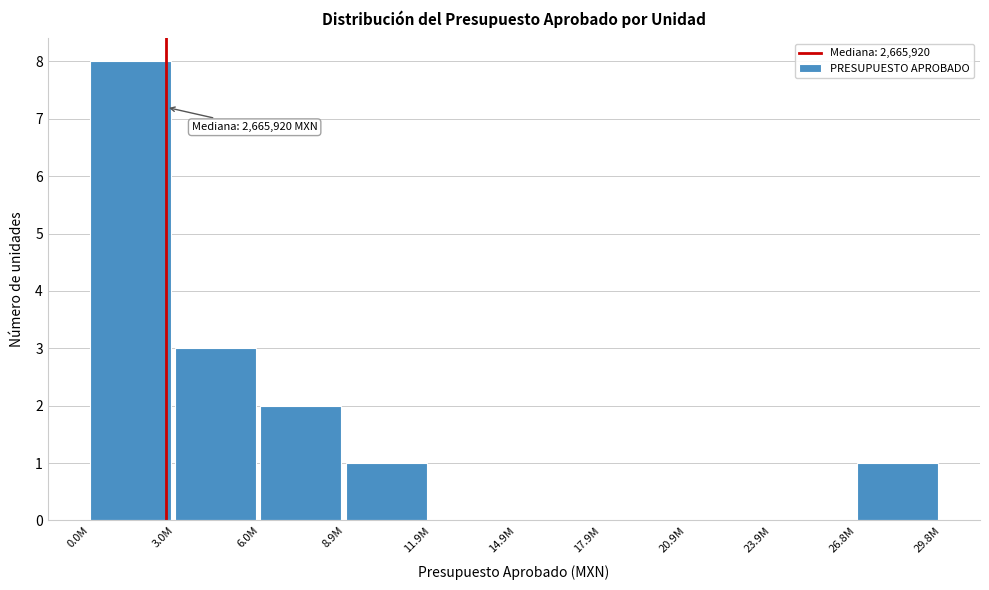

Reading left to right, list all the values displayed in this chart.

0.0M=8	3.0M=3	6.0M=2	8.9M=1	11.9M=0	14.9M=0	17.9M=0	20.9M=0	23.9M=0	26.8M=1